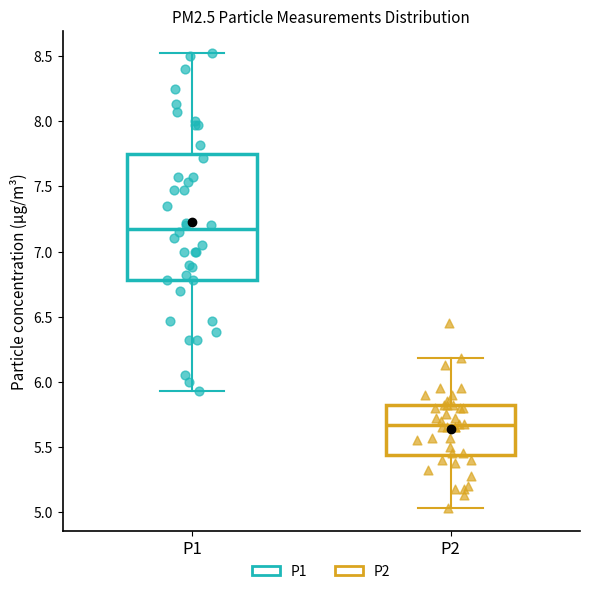

Which box has the highest median line?

P1